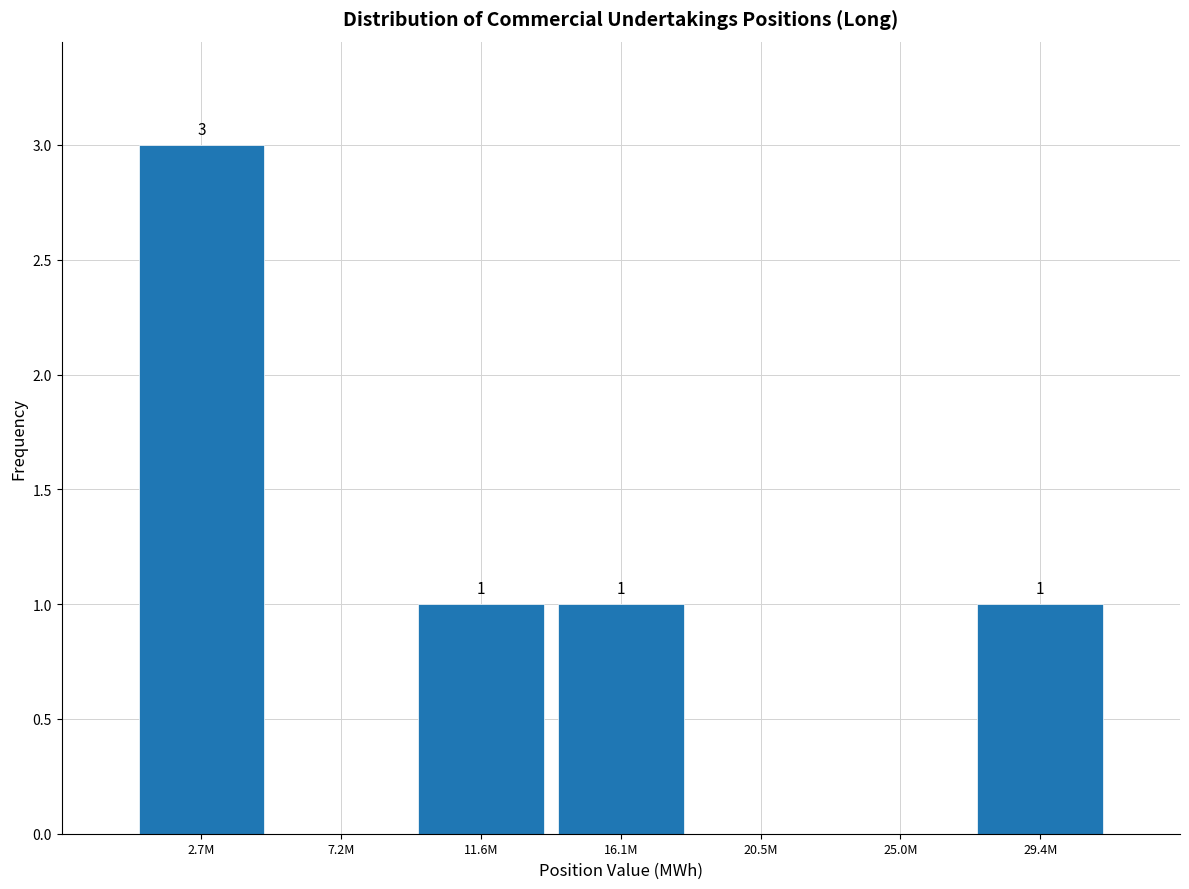

Reading left to right, list all the values displayed in this chart.

2.7M=3	7.2M=0	11.6M=1	16.1M=1	20.5M=0	25.0M=0	29.4M=1